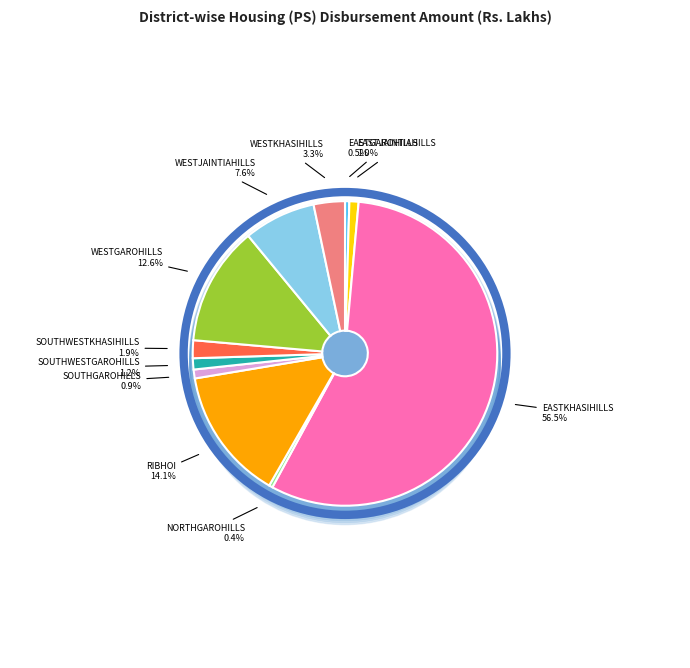

How many segments does this pie chart have?

11